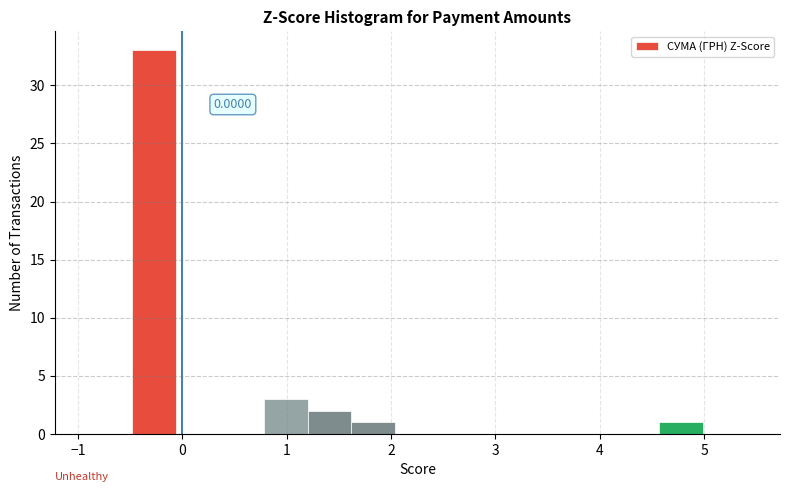

Over which range of the x-axis is the bar tallest?

-0.5 to -0.1